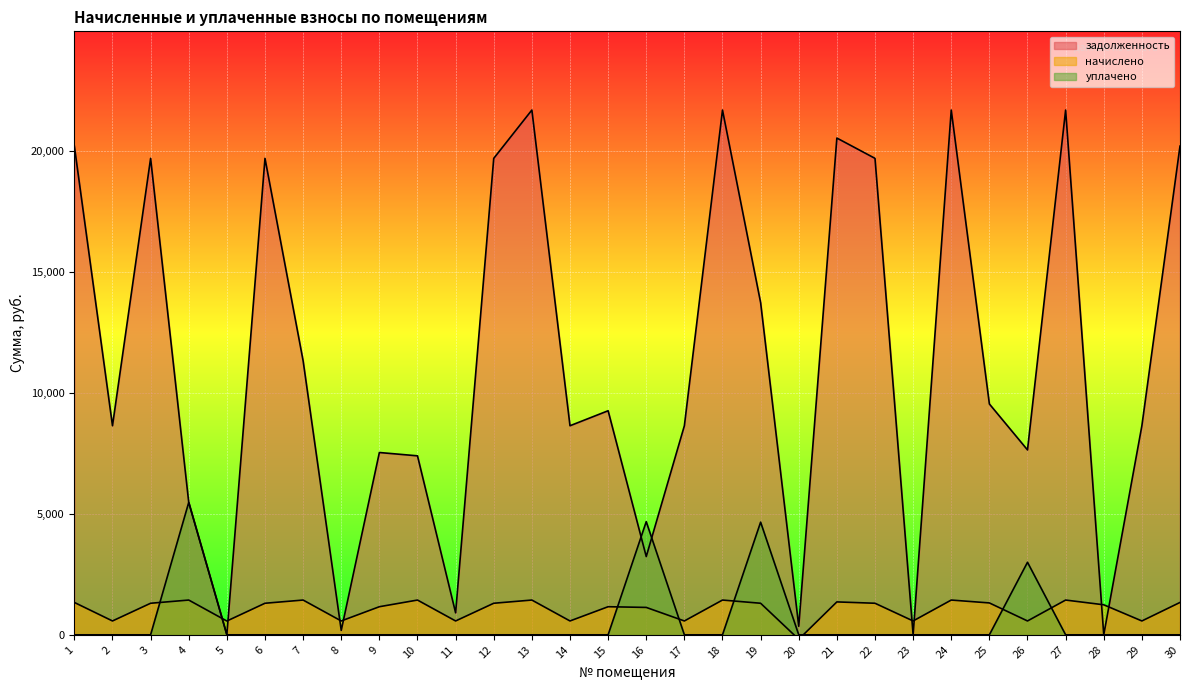

Reading left to right, extract all data points from this chart.

задолженность: 20210.2	8646.5	19704.2	5476.2	7.8	19704.2	11332.0	181.8	7539.4	7402.0	909.1	19704.2	21702.0	8646.5	9266.4	3236.3	8646.5	21702.0	13737.2	353.3	20544.0	19704.2	0.0	21702.0	9547.1	7646.5	21702.0	0.0	8646.5	20210.2
начислено: 1338.7	572.7	1305.2	1437.5	569.9	1305.2	1437.5	572.7	1161.8	1437.5	572.7	1305.2	1437.5	572.7	1161.8	1132.7	572.7	1437.5	1305.2	-185.8	1360.8	1305.2	572.7	1437.5	1318.3	572.7	1437.5	1241.7	572.7	1338.7
уплачено: 0.0	0.0	0.0	5476.2	0.0	0.0	0.0	0.0	0.0	0.0	0.0	0.0	0.0	0.0	0.0	4680.4	0.0	0.0	4659.0	0.0	0.0	0.0	0.0	0.0	0.0	3000.0	0.0	0.0	0.0	0.0